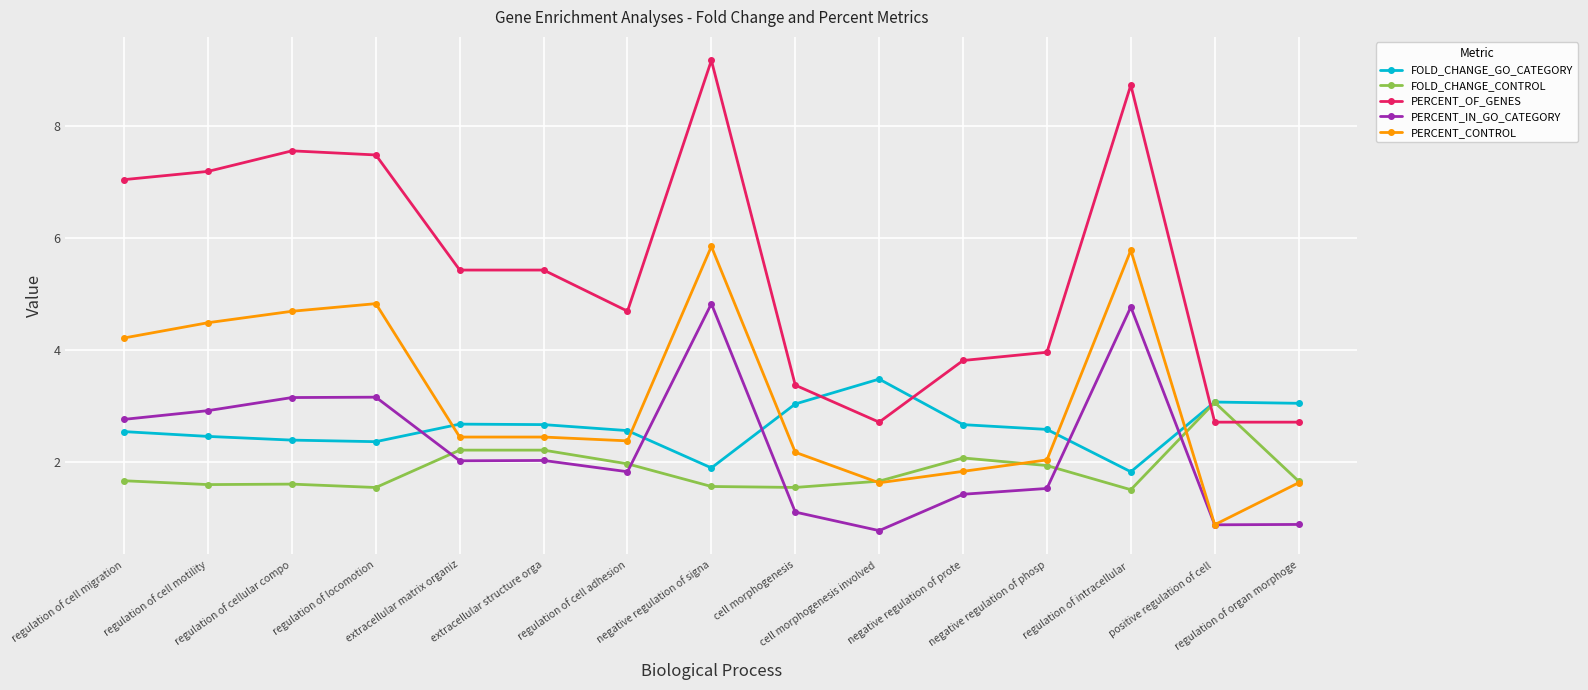

True or false: PERCENT_IN_GO_CATEGORY has more than 1 interior local peaks.

True